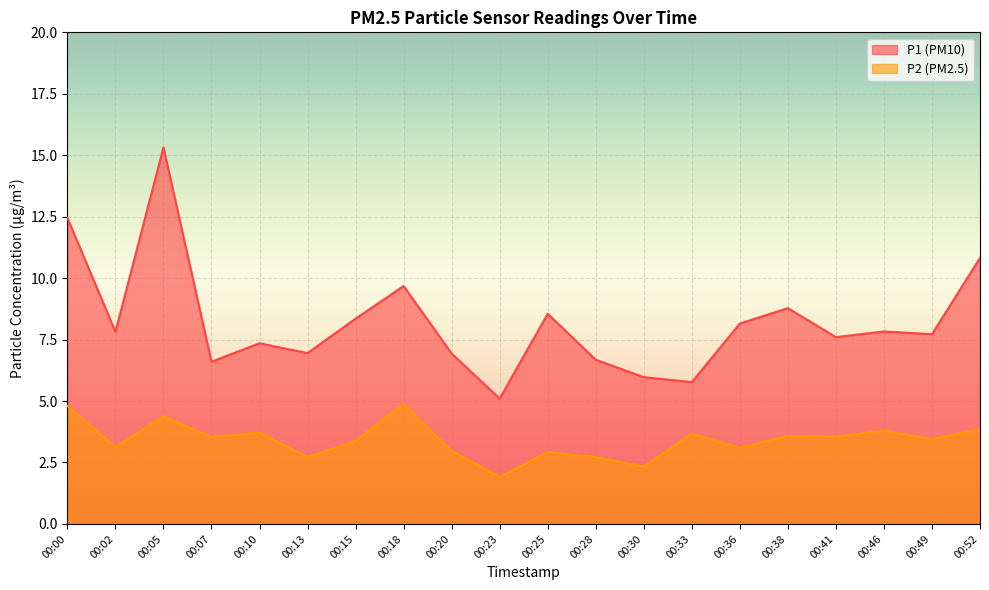

Between 00:30 and 00:36, which is larger?

00:36